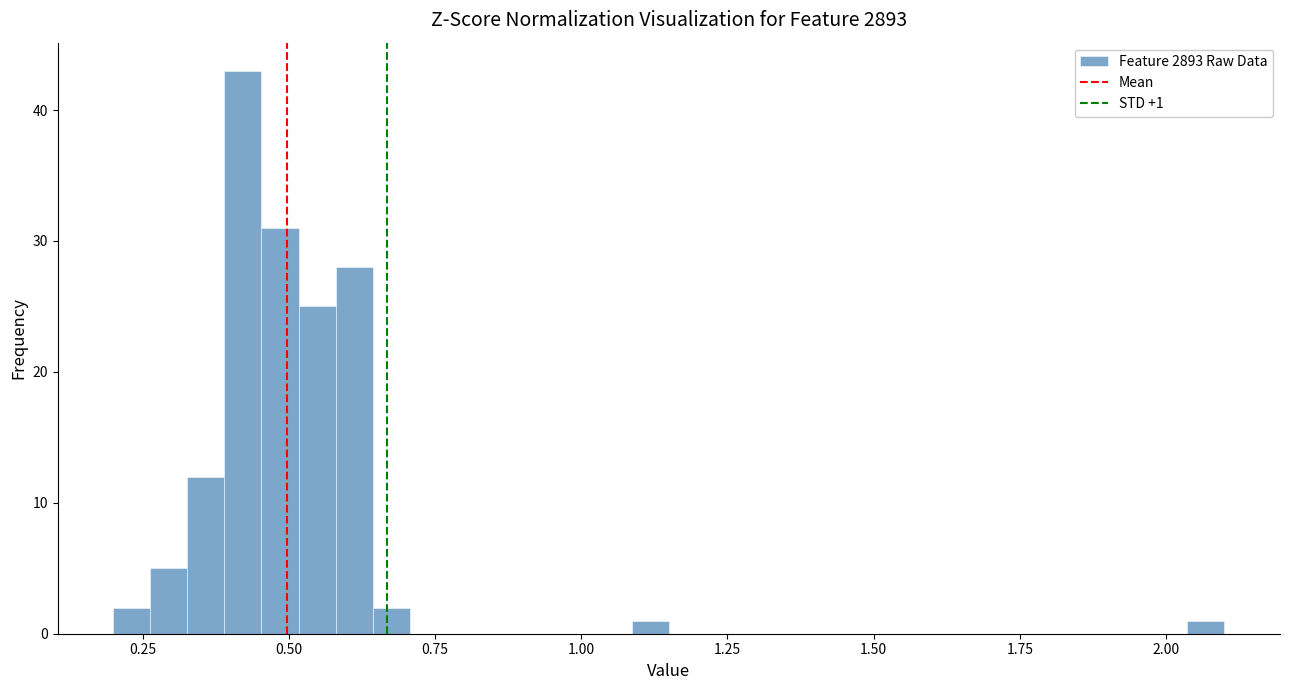

Read against the x-axis, roughly where is the centre of the tallest bar?

0.40